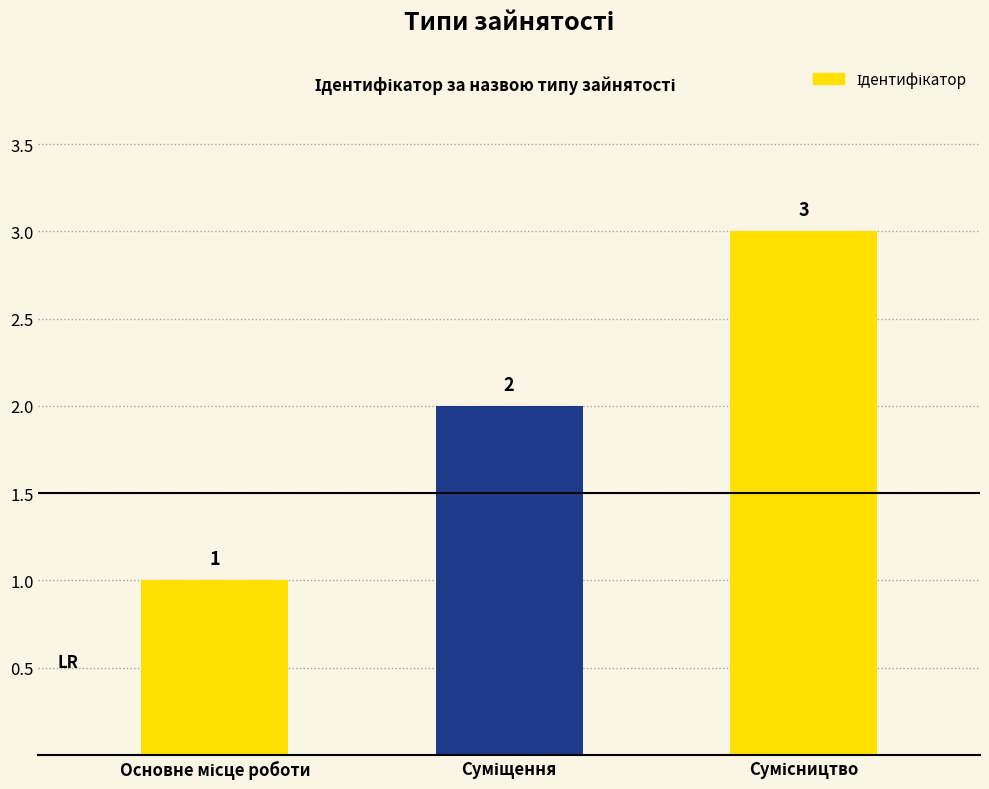

What is the maximum value shown in the chart?

3